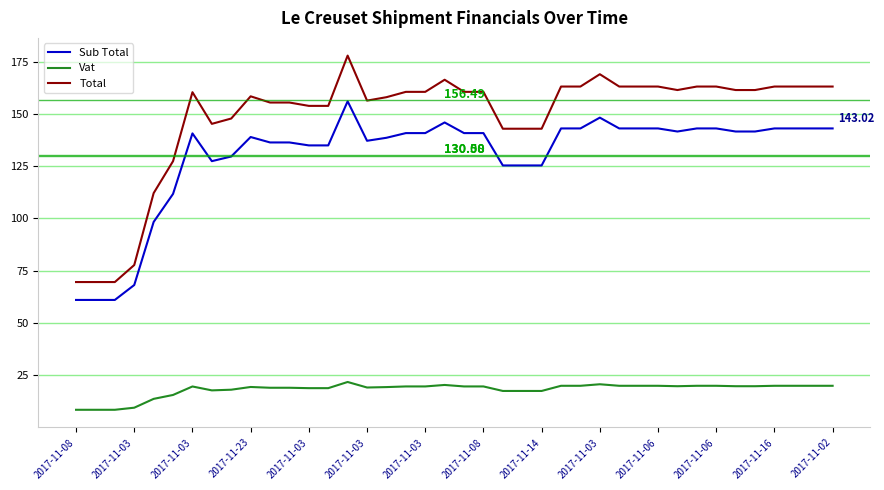

True or false: Total and Sub Total cross at least once.

False